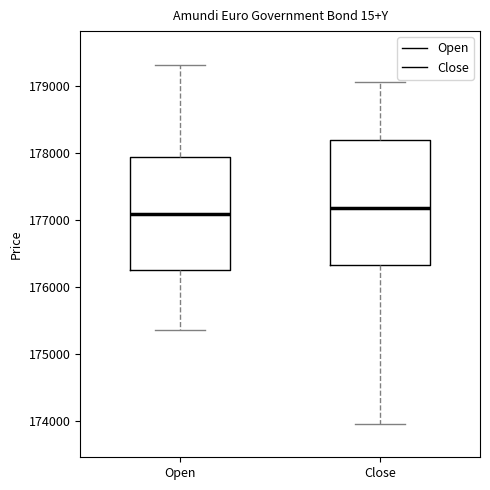

Reading left to right, transcribe this box plot: for each box, give where its median line is, the range the box spans, and where its two whiskers end, as read against the y-axis. The values are not printed on the chart, so give them approximately, as read against the axis.

Open: median 177100, box 176300 to 177900, whiskers 175400 to 179300
Close: median 177200, box 176300 to 178200, whiskers 174000 to 179100